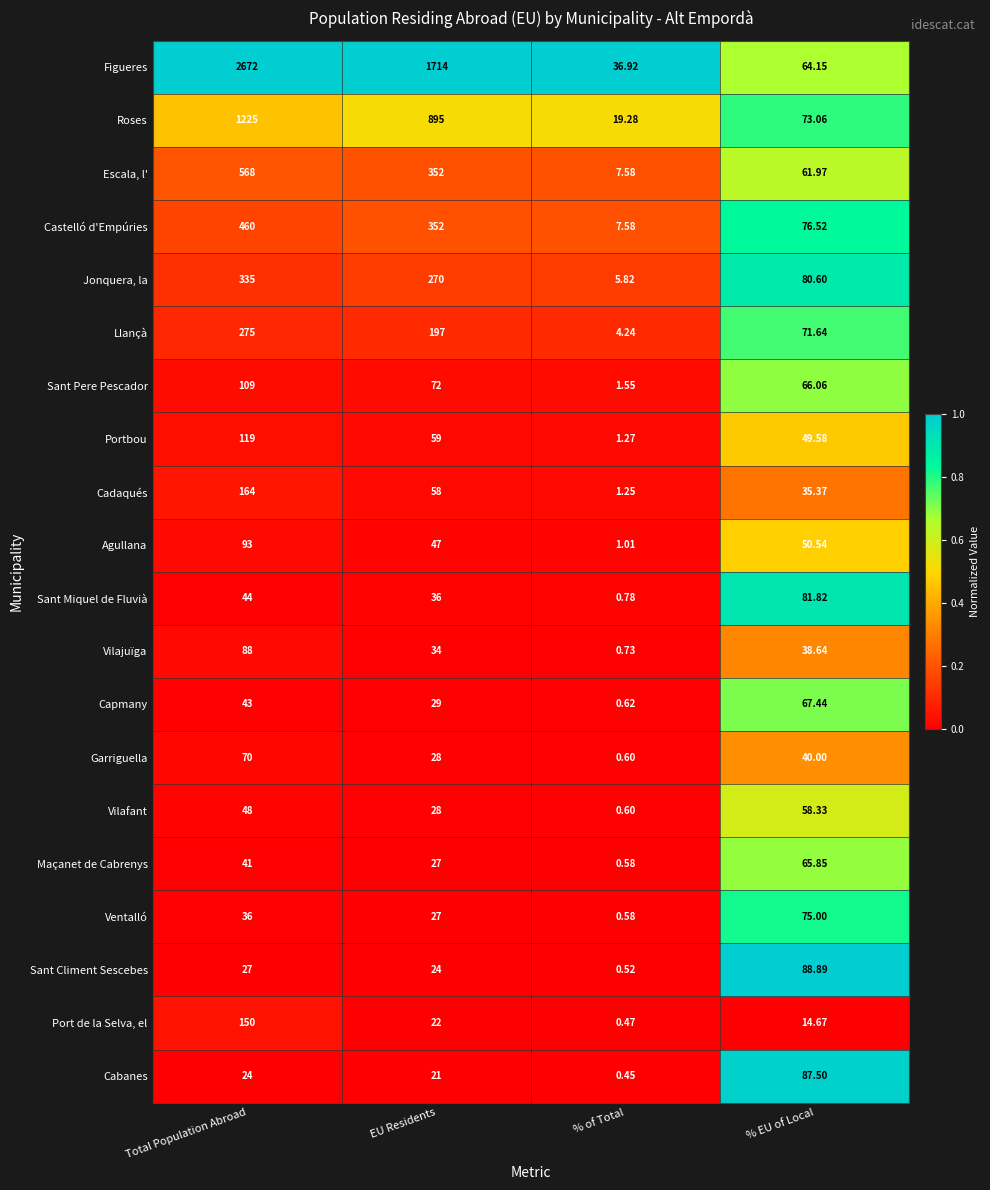

What is the difference between the highest and lowest values at % EU of Local?

74.2